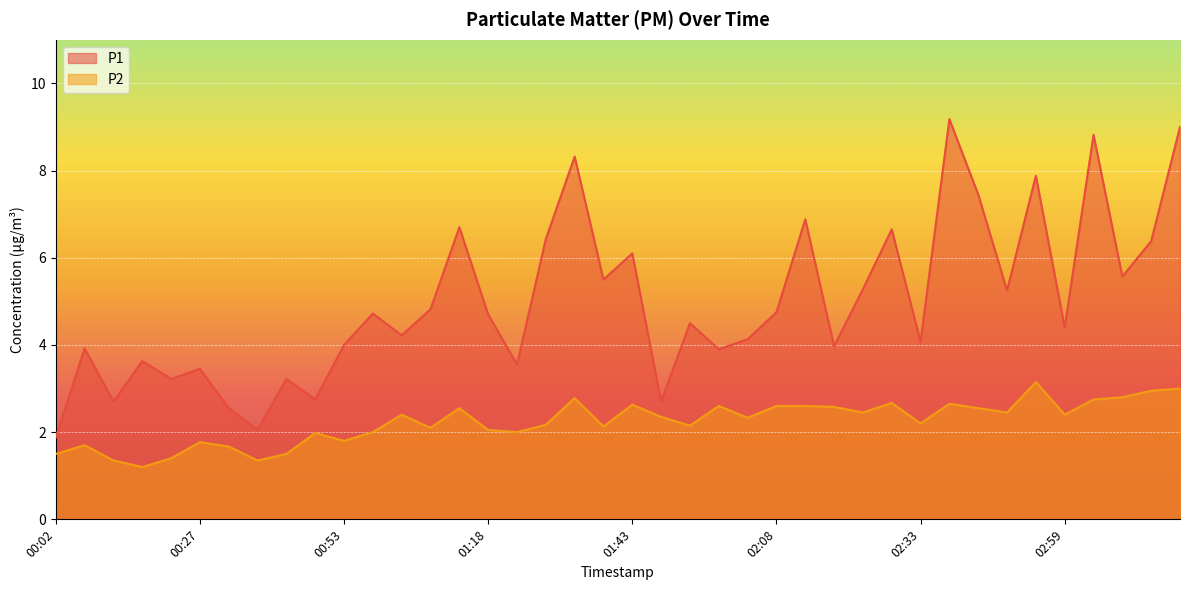

Read the P2 value at 01:13.

2.5